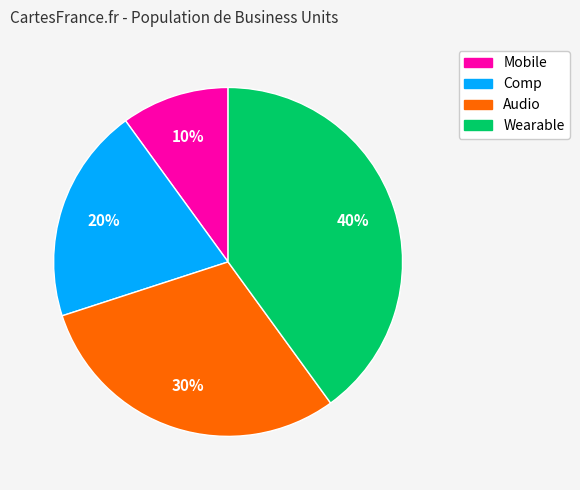

To the nearest percent, what is the difference between the largest and smallest slice percentages?

30%